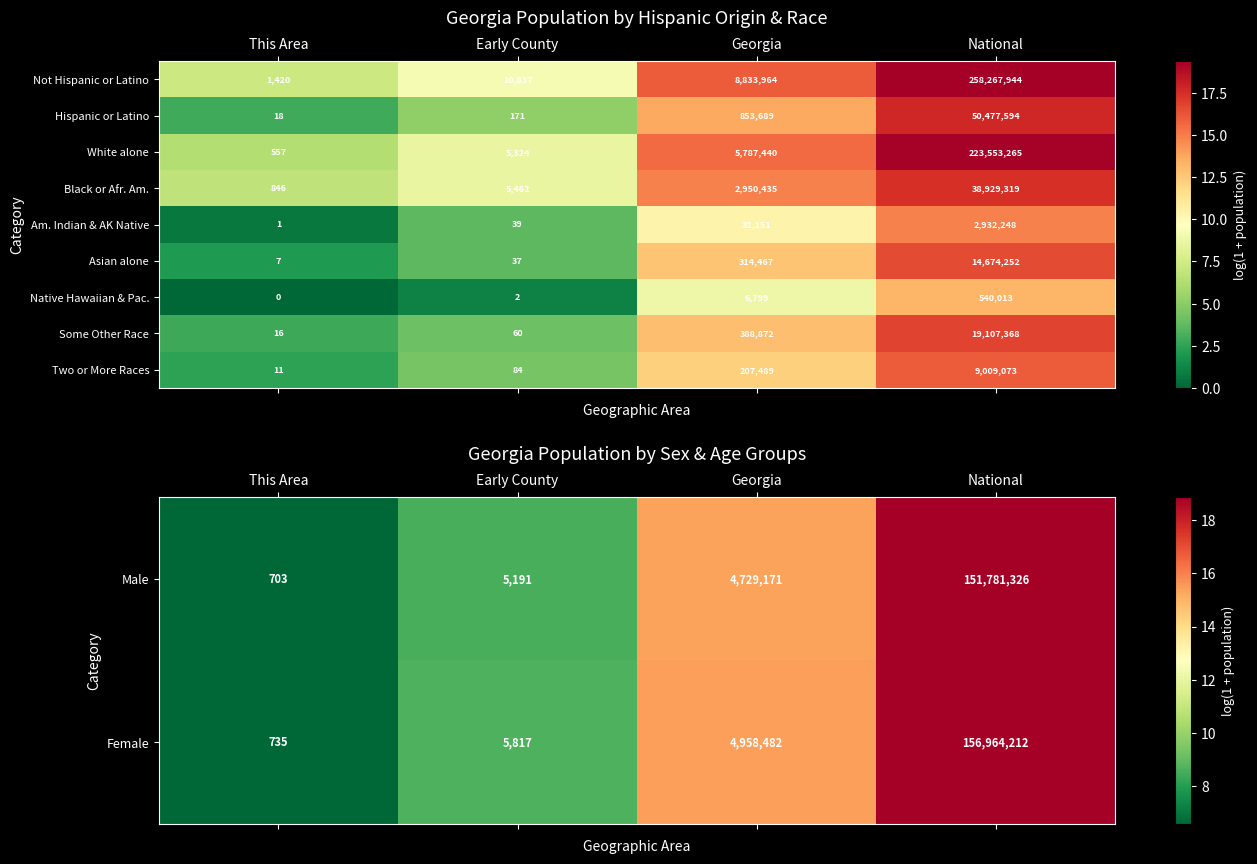

How many values in the Male series are below 4729171?

2